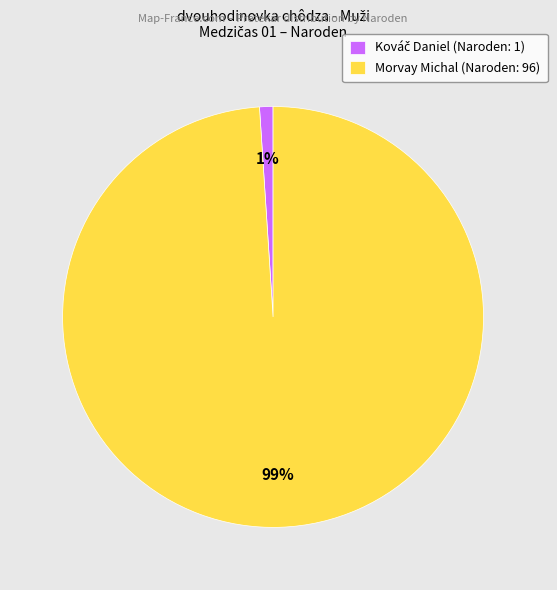

Is Morvay Michal the majority of the pie?

Yes